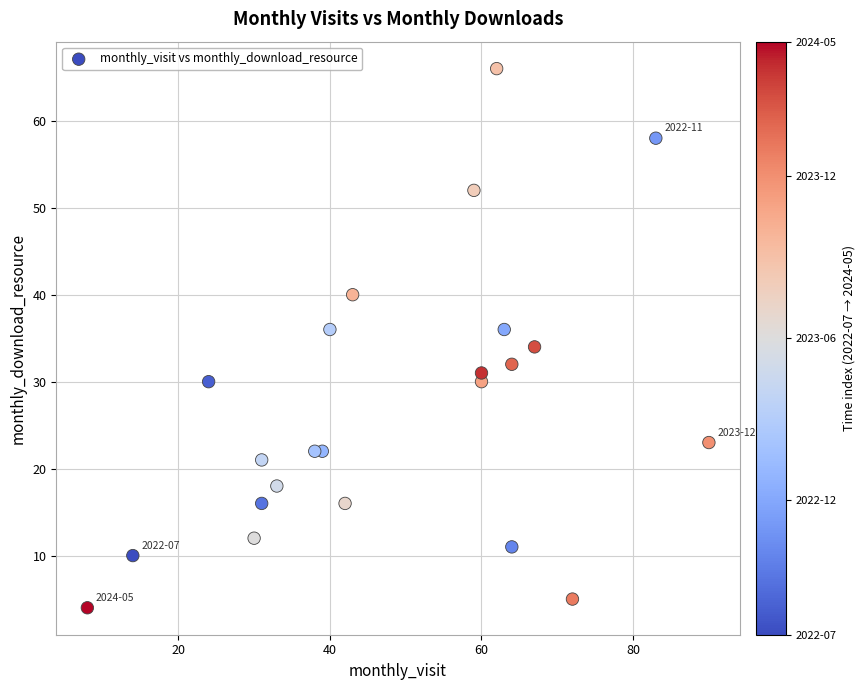

What is the range of Y values (max minus min)?

62